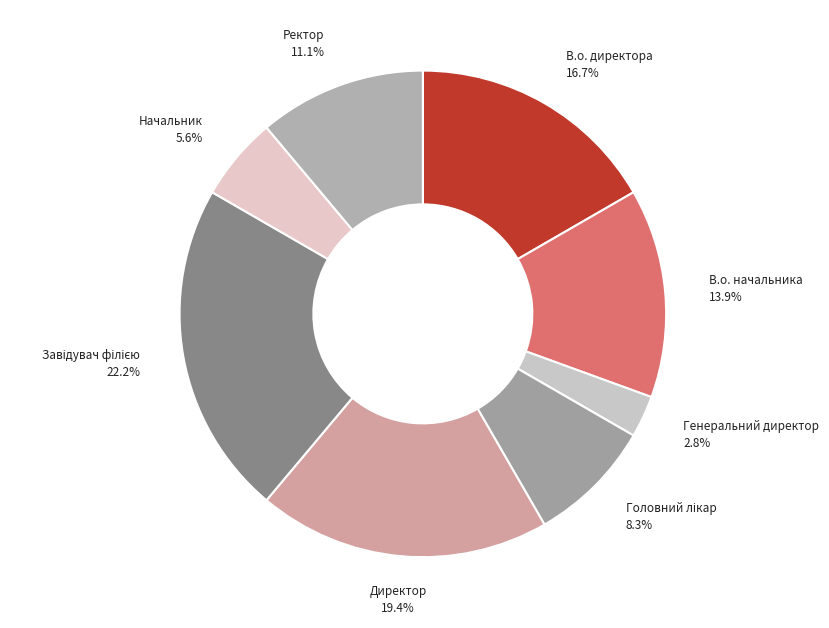

To the nearest percent, what portion does В.о. начальника represent?

14%